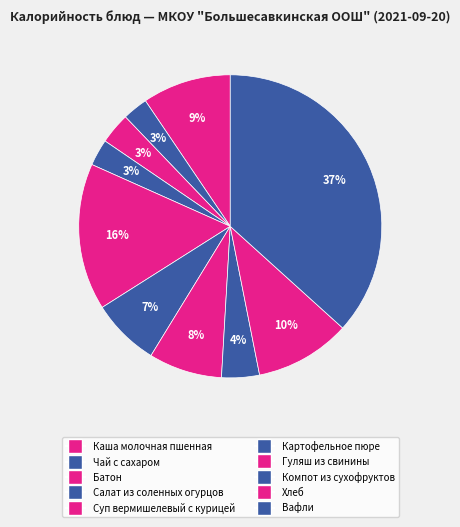

To the nearest percent, what portion does Каша молочная пшенная represent?

9%